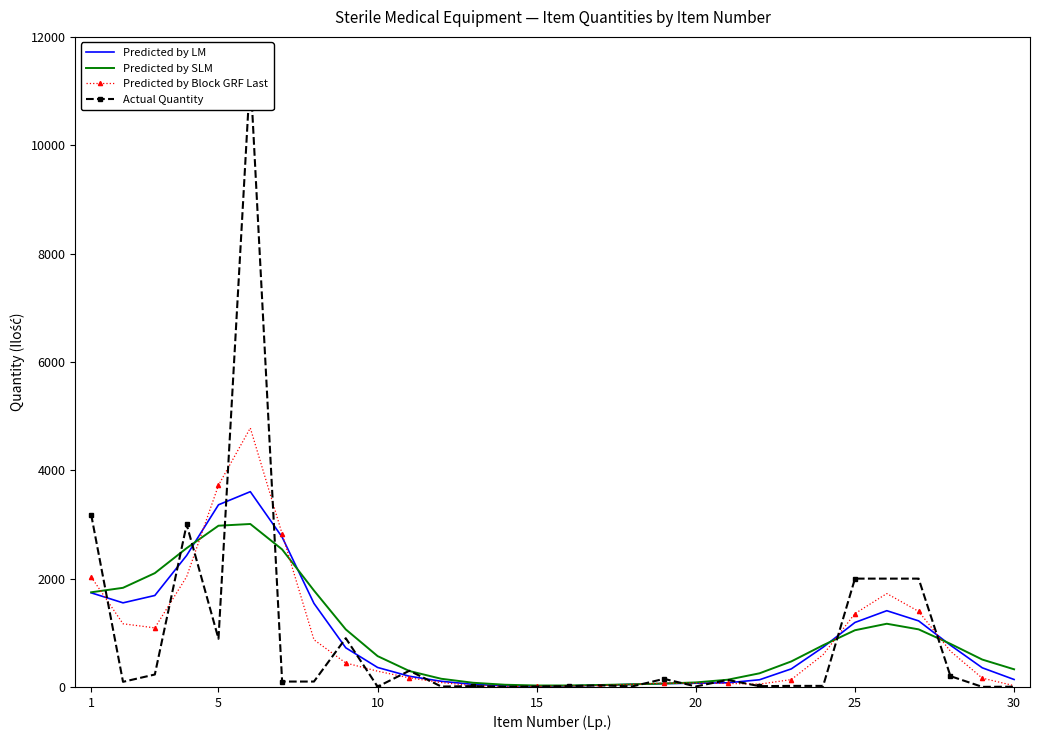

True or false: Predicted by Block GRF Last and Predicted by LM cross at least once.

True